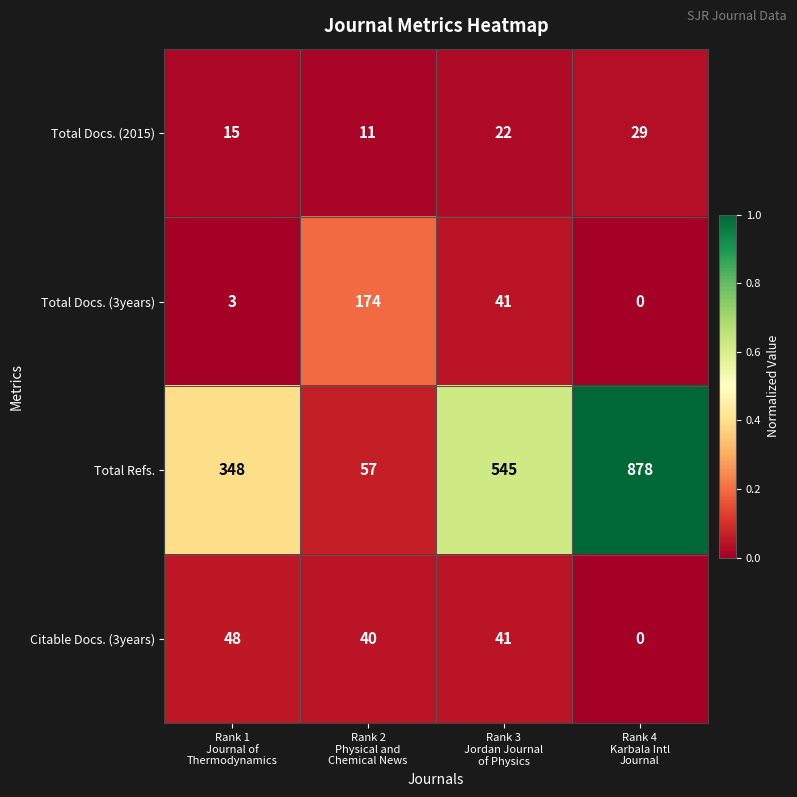

Reading left to right, what are all the values shown in this chart?

Total Docs. (2015): 15	11	22	29
Total Docs. (3years): 3	174	41	0
Total Refs.: 348	57	545	878
Citable Docs. (3years): 48	40	41	0